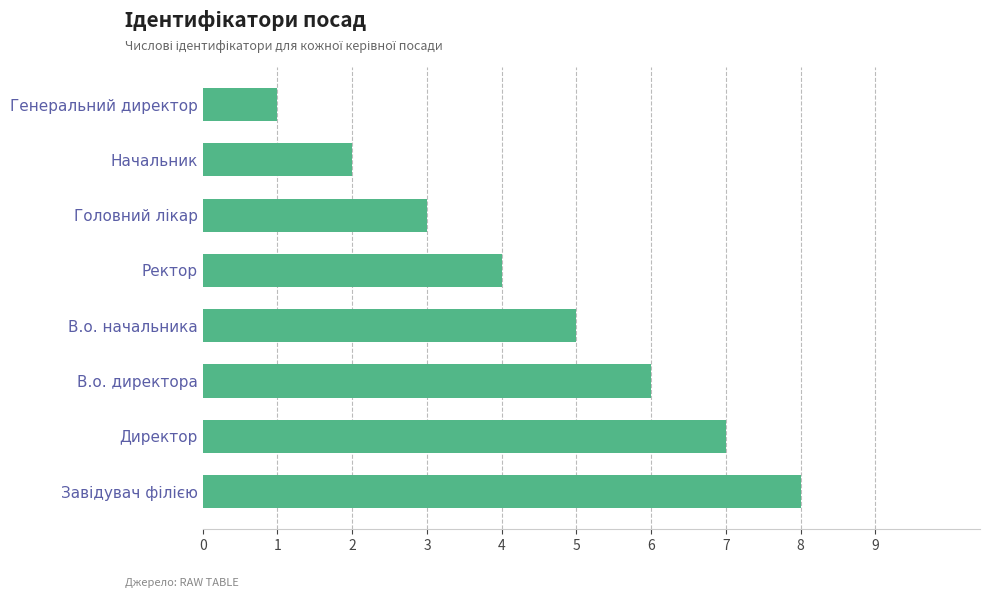

Reading top to bottom, transcribe all the data shown in this chart.

1	2	3	4	5	6	7	8